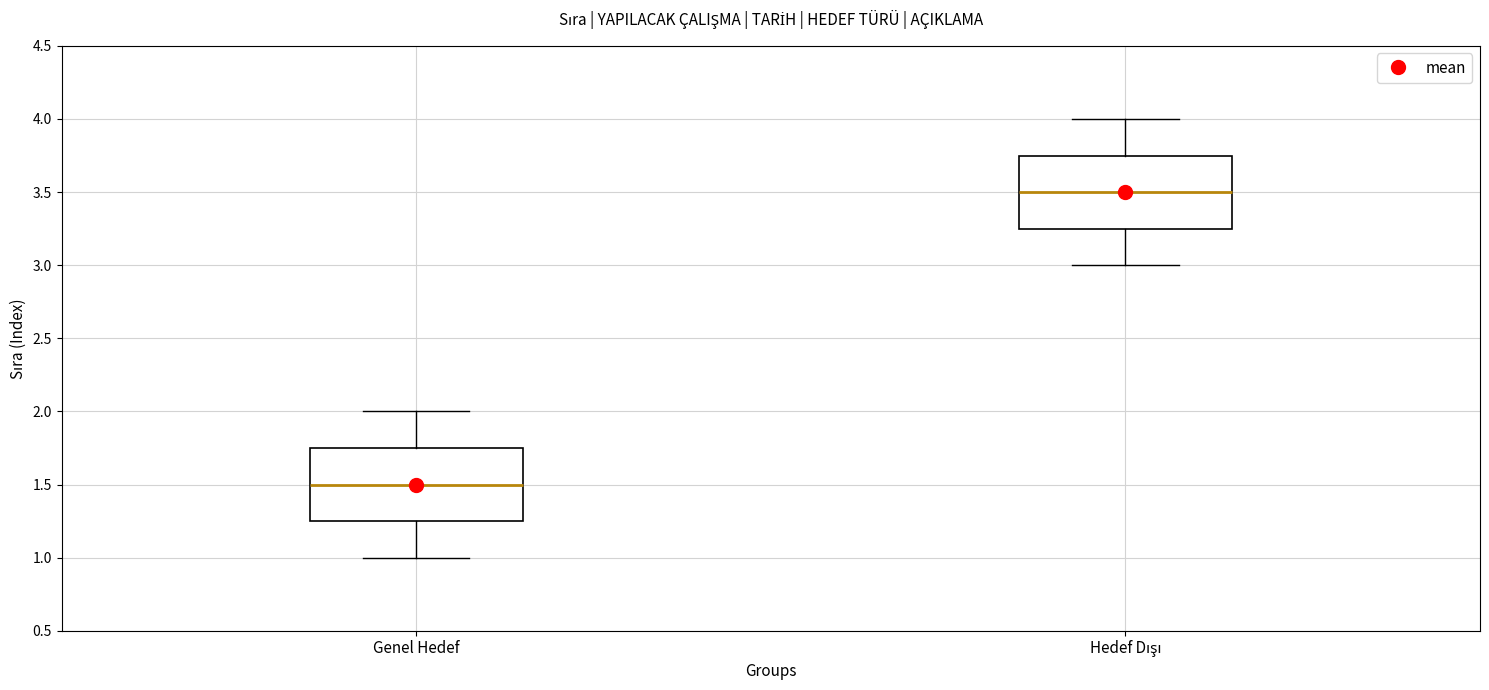

Where does the upper whisker of the box for Hedef Dışı end on the y-axis? The values are not printed on the chart, so give them approximately, as read against the axis.

4.00